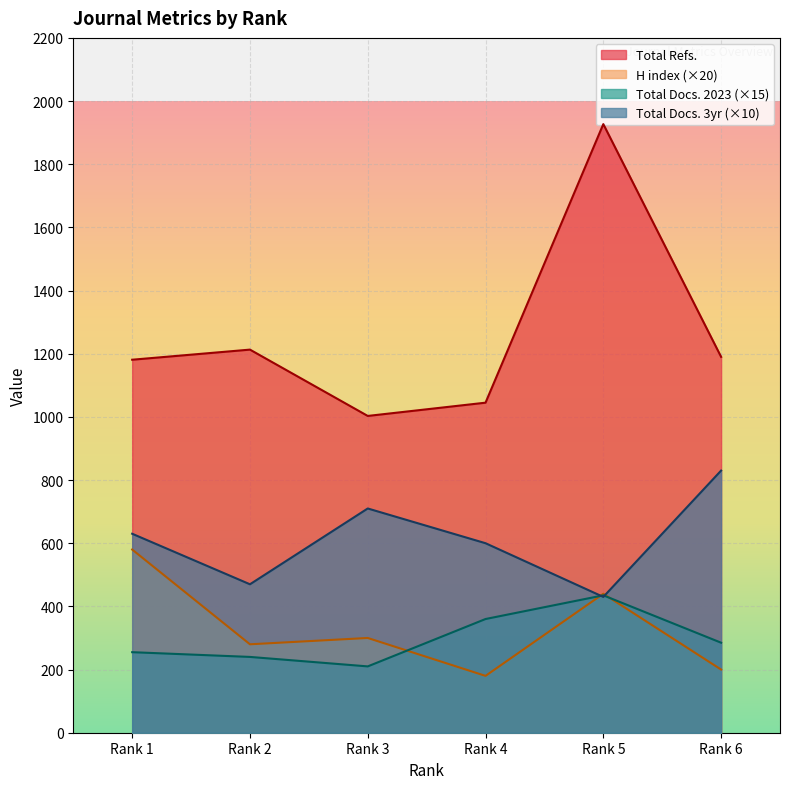

Is it true that Total Refs. equals 1003 at Rank 3?

True